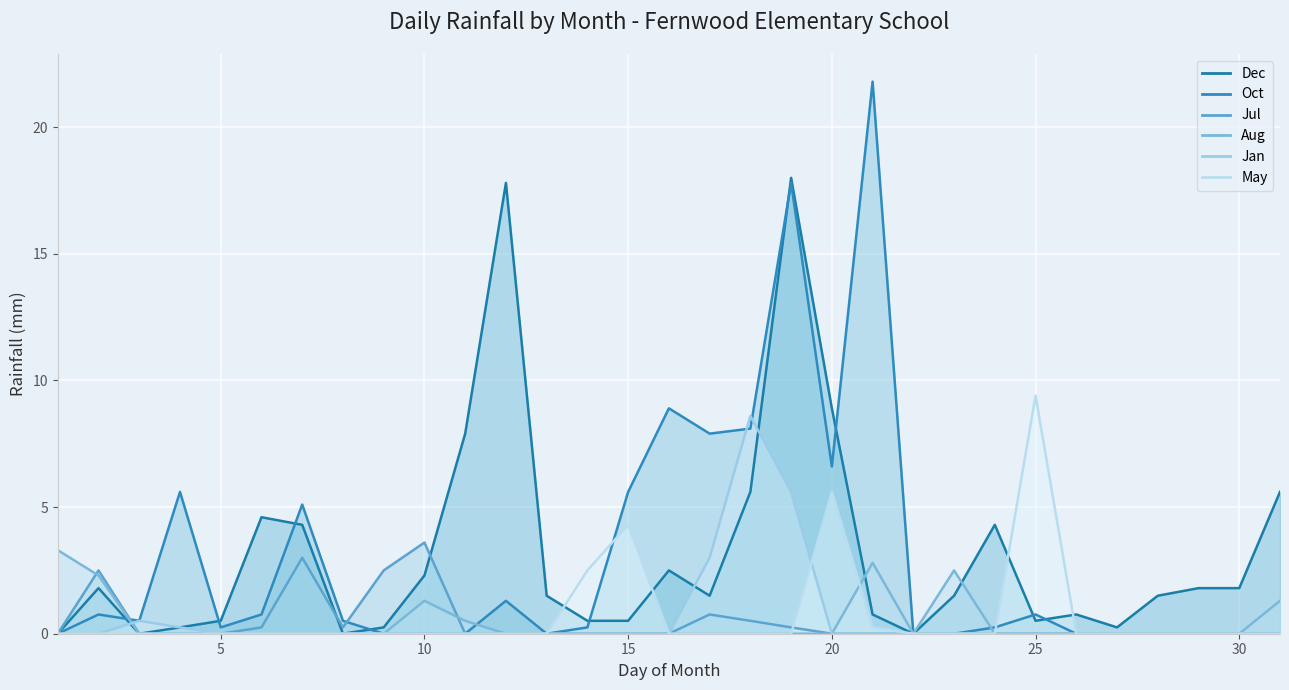

In May, how many points are higher than both neighbors (excluding endpoints)?

3